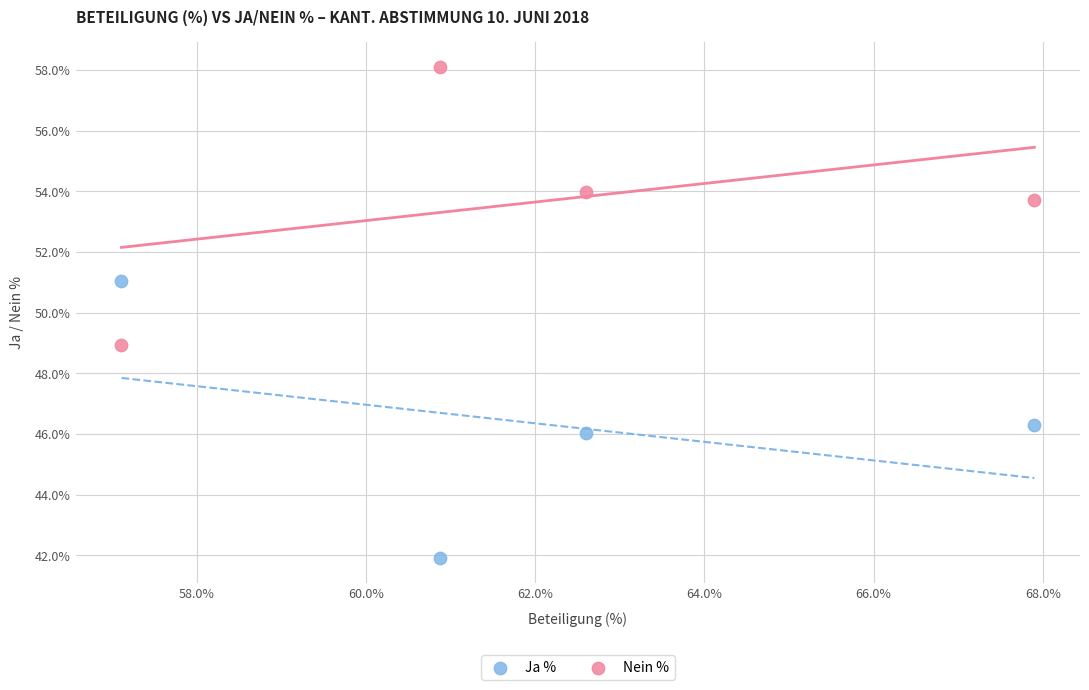

Which series reaches the minimum Y coordinate?

Ja %